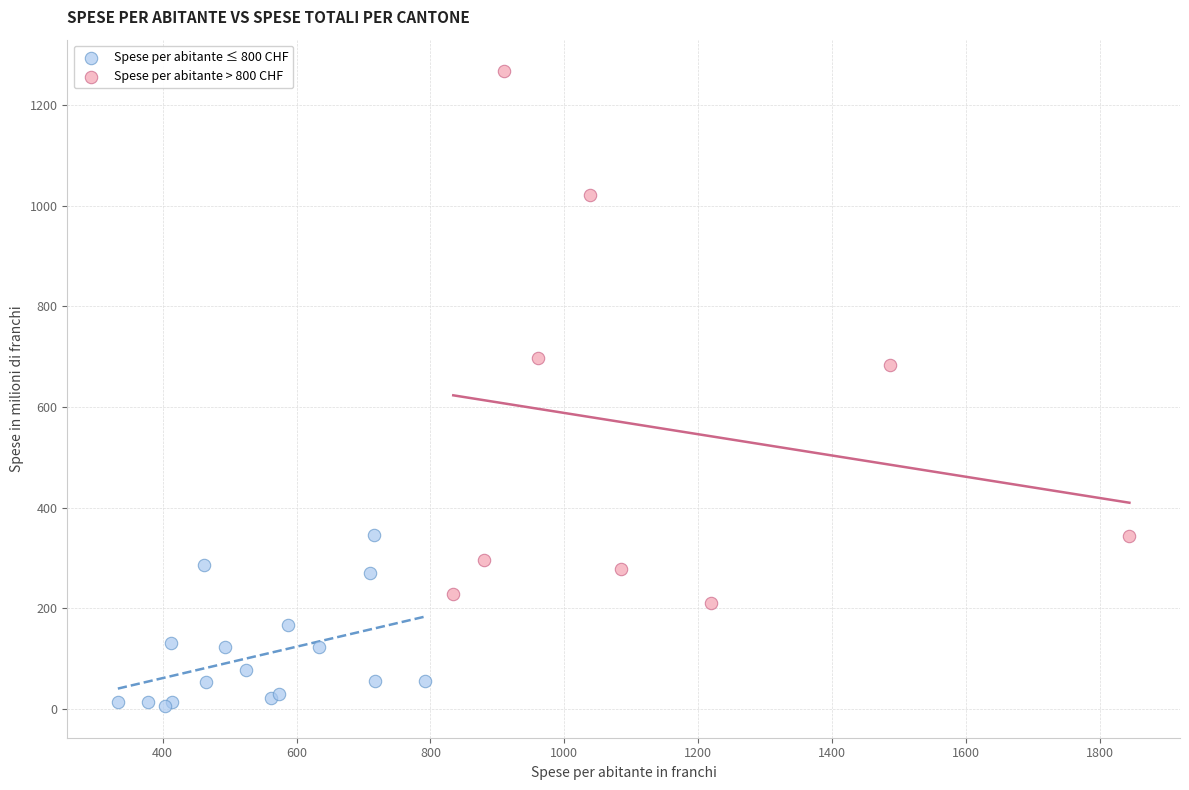

Which series has the largest Y range (max minus min)?

Spese per abitante > 800 CHF